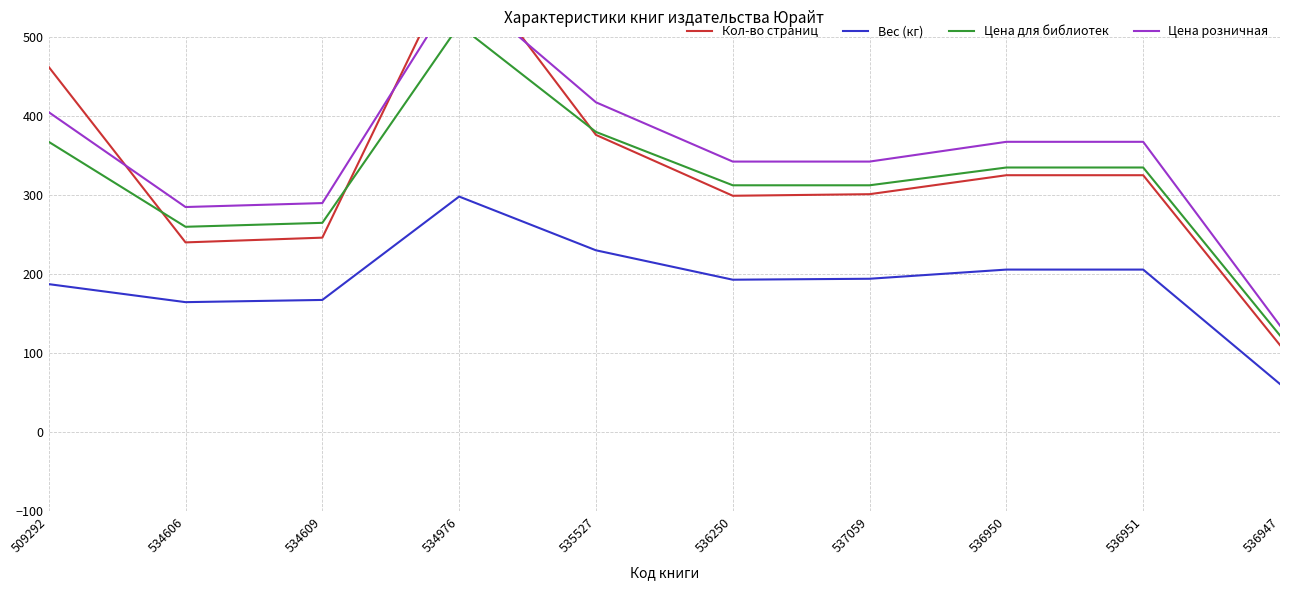

True or false: Вес (кг) and Кол-во страниц intersect in this chart.

False